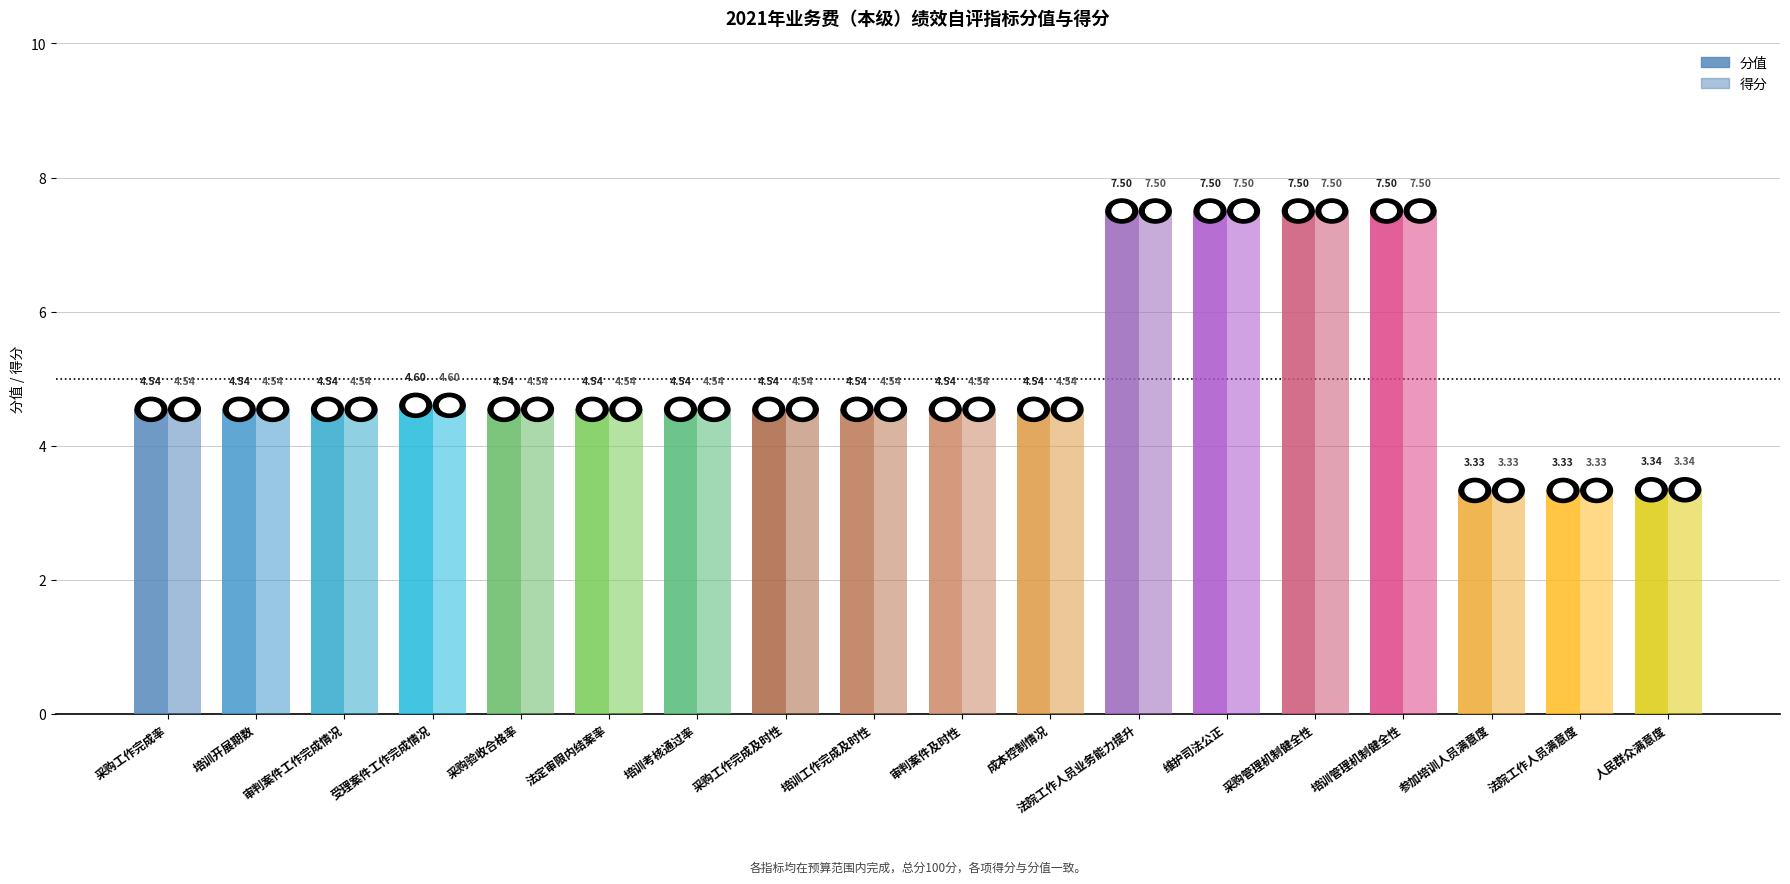

Reading right to left, what are all the values shown in this chart?

分值: 人民群众满意度=3.3	法院工作人员满意度=3.3	参加培训人员满意度=3.3	培训管理机制健全性=7.5	采购管理机制健全性=7.5	维护司法公正=7.5	法院工作人员业务能力提升=7.5	成本控制情况=4.5	审判案件及时性=4.5	培训工作完成及时性=4.5	采购工作完成及时性=4.5	培训考核通过率=4.5	法定审限内结案率=4.5	采购验收合格率=4.5	受理案件工作完成情况=4.6	审判案件工作完成情况=4.5	培训开展期数=4.5	采购工作完成率=4.5
得分: 人民群众满意度=3.3	法院工作人员满意度=3.3	参加培训人员满意度=3.3	培训管理机制健全性=7.5	采购管理机制健全性=7.5	维护司法公正=7.5	法院工作人员业务能力提升=7.5	成本控制情况=4.5	审判案件及时性=4.5	培训工作完成及时性=4.5	采购工作完成及时性=4.5	培训考核通过率=4.5	法定审限内结案率=4.5	采购验收合格率=4.5	受理案件工作完成情况=4.6	审判案件工作完成情况=4.5	培训开展期数=4.5	采购工作完成率=4.5